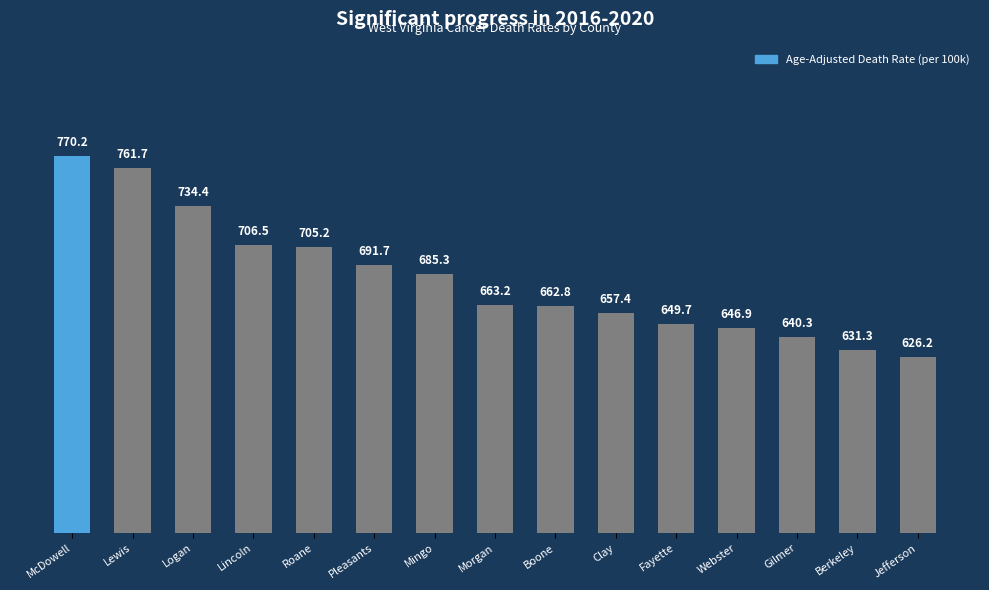

True or false: the data shows 1352.5 at McDowell.

False